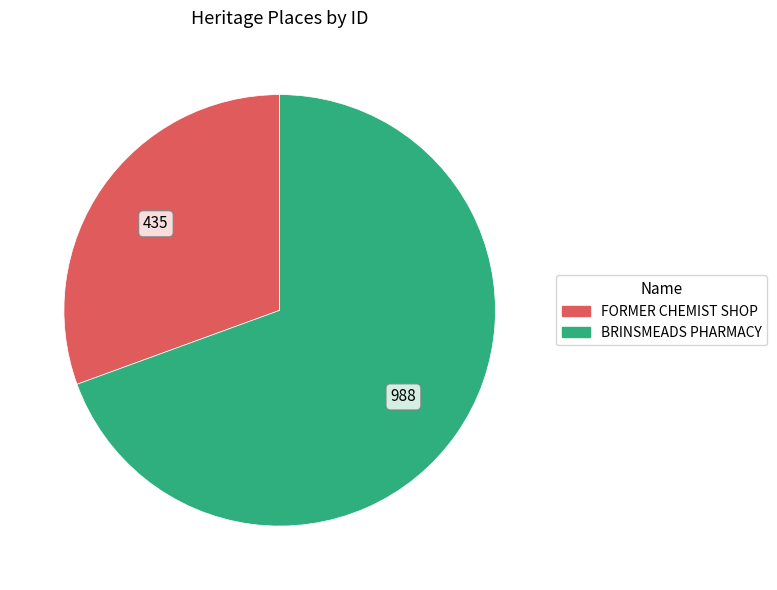

The FORMER CHEMIST SHOP slice represents 23% of the pie. True or false?

False